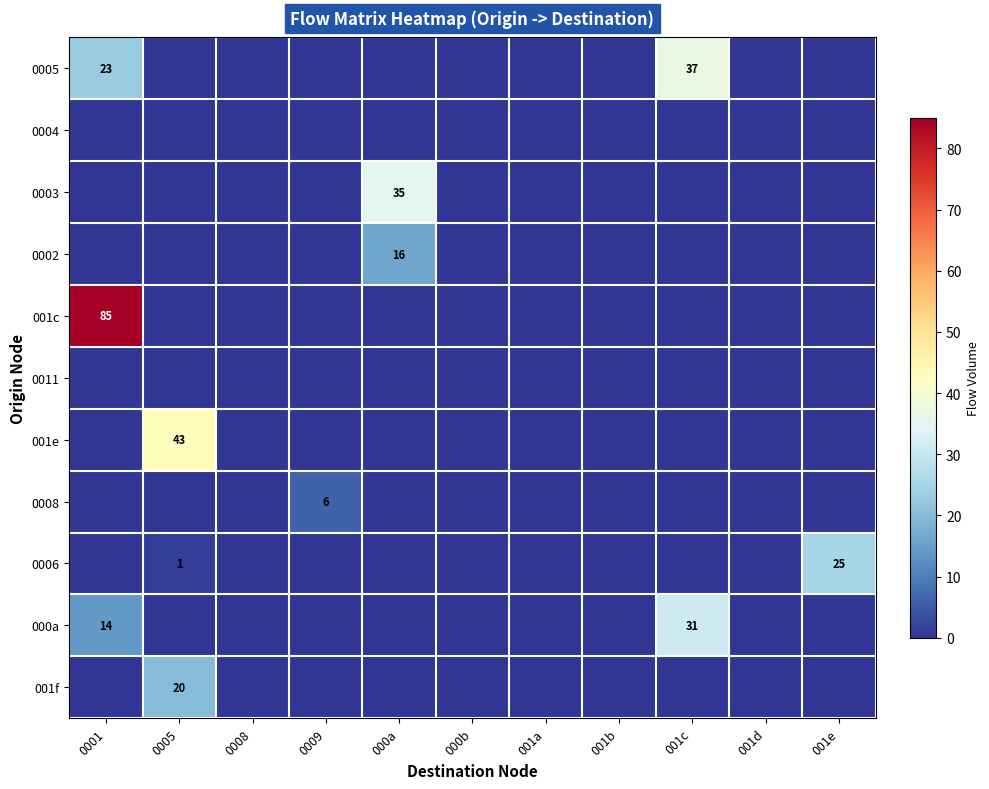

Is it true that 001f equals 11 at 001b?

False